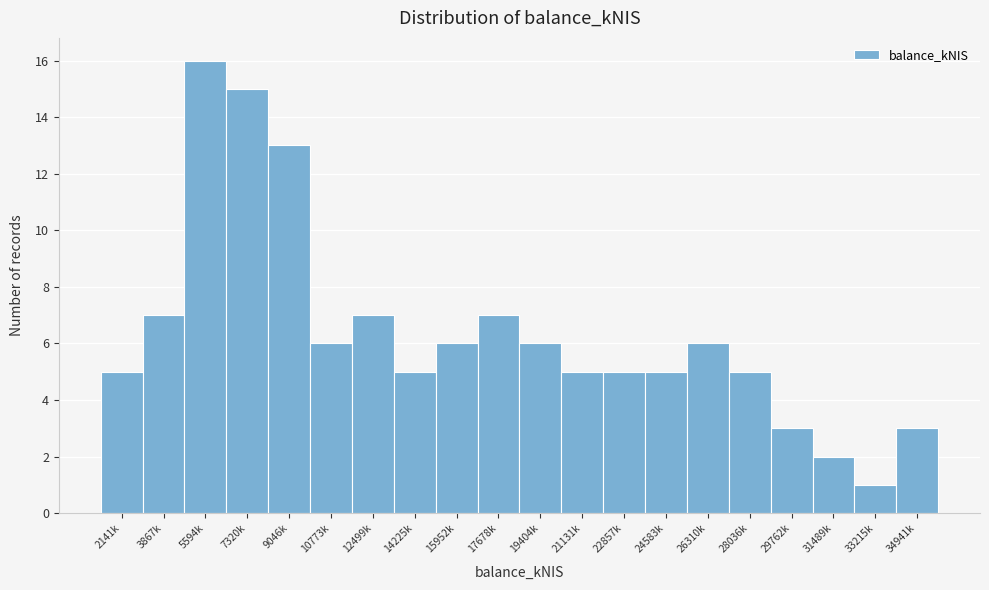

Reading left to right, what are all the values shown in this chart?

2141k=5	3867k=7	5594k=16	7320k=15	9046k=13	10773k=6	12499k=7	14225k=5	15952k=6	17678k=7	19404k=6	21131k=5	22857k=5	24583k=5	26310k=6	28036k=5	29762k=3	31489k=2	33215k=1	34941k=3